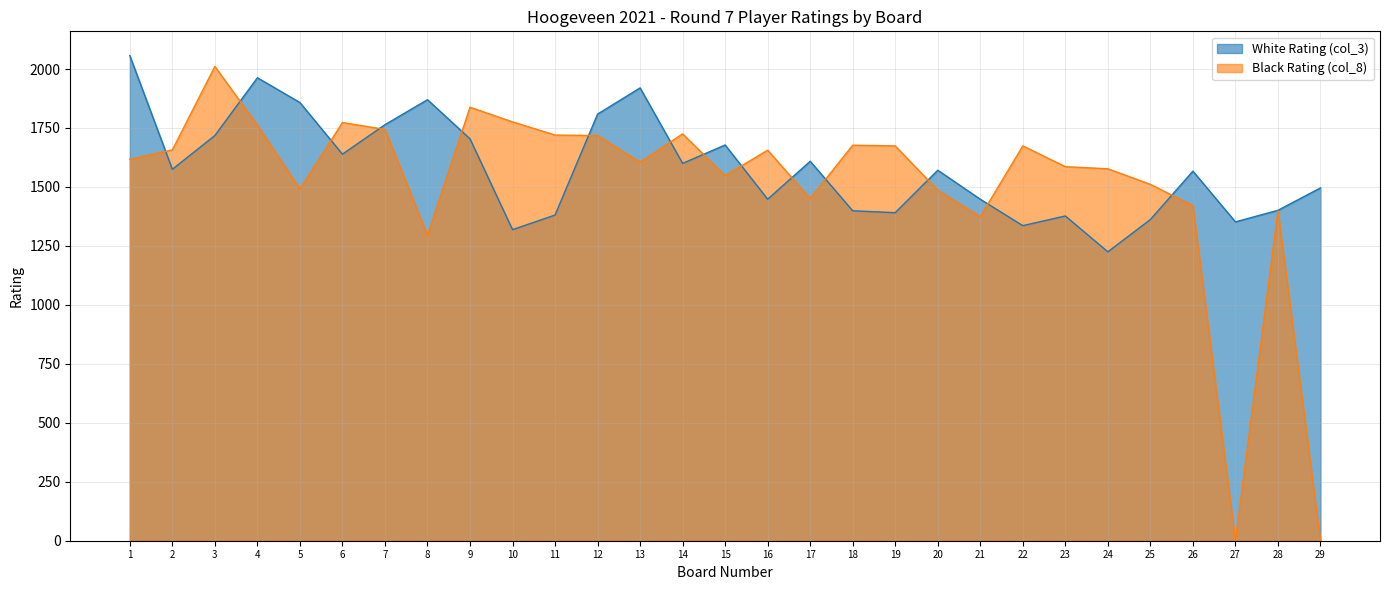

At which label does Black Rating (col_8) reach its minimum?

27